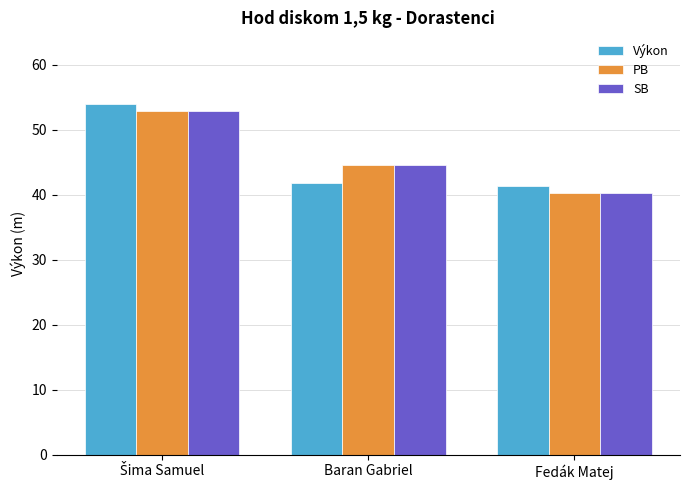

What is the difference between the maximum and minimum values in the PB series?

12.7